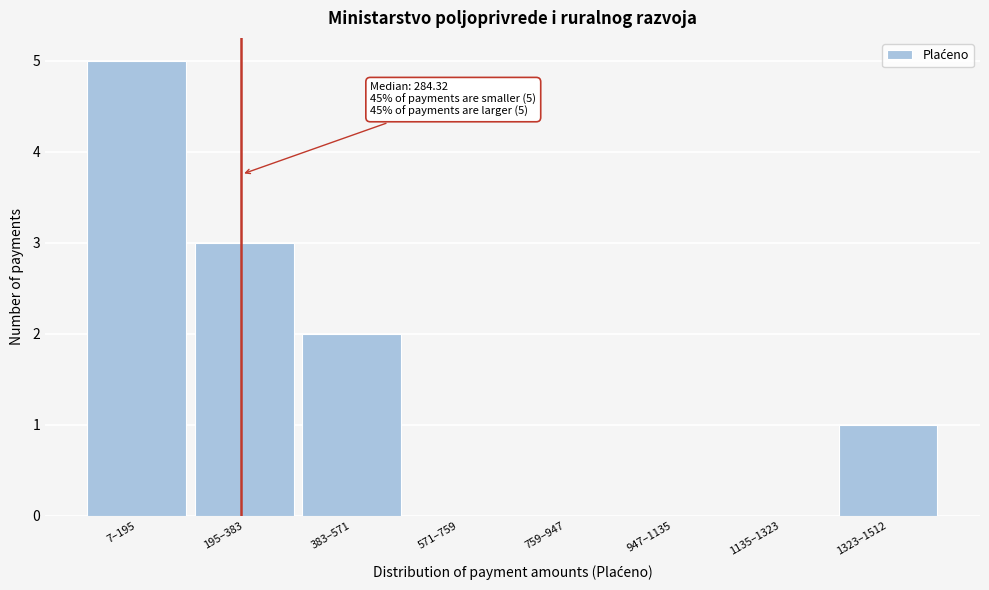

Reading right to left, list all the values displayed in this chart.

1323–1512=1	1135–1323=0	947–1135=0	759–947=0	571–759=0	383–571=2	195–383=3	7–195=5